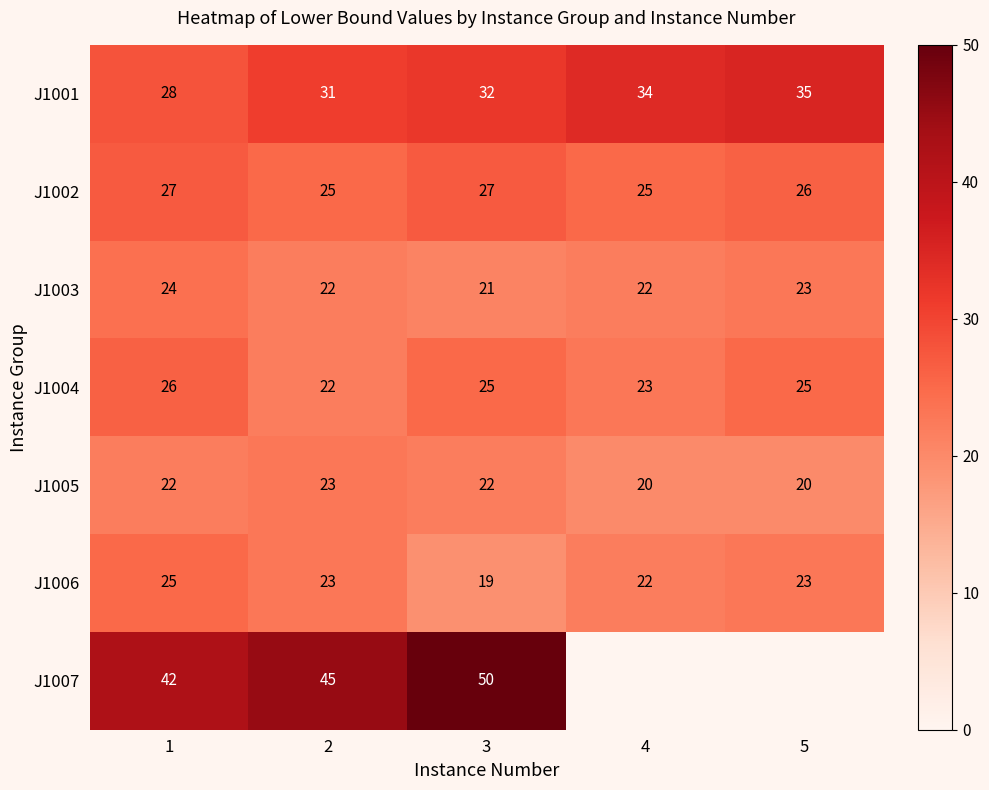

Count the J1003 values in the range 22 to 23.

3